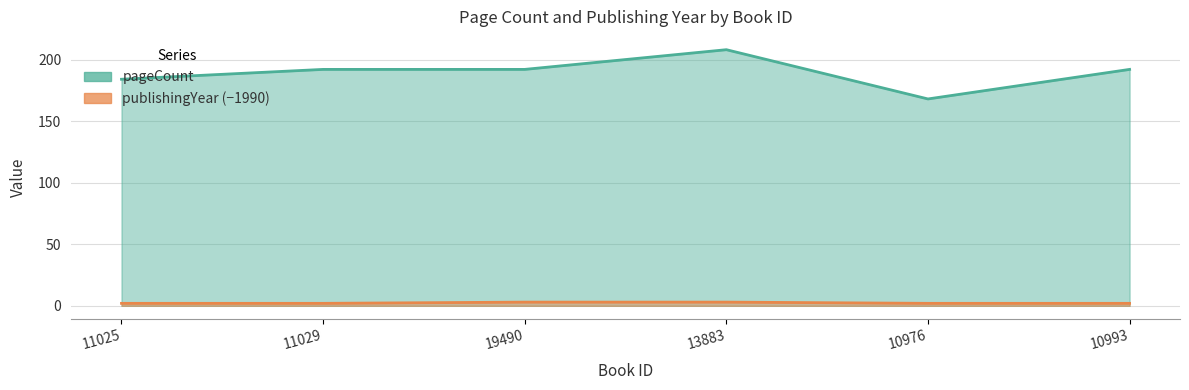

Reading left to right, extract all data points from this chart.

pageCount: 184	192	192	208	168	192
publishingYear: 2	2	3	3	2	2